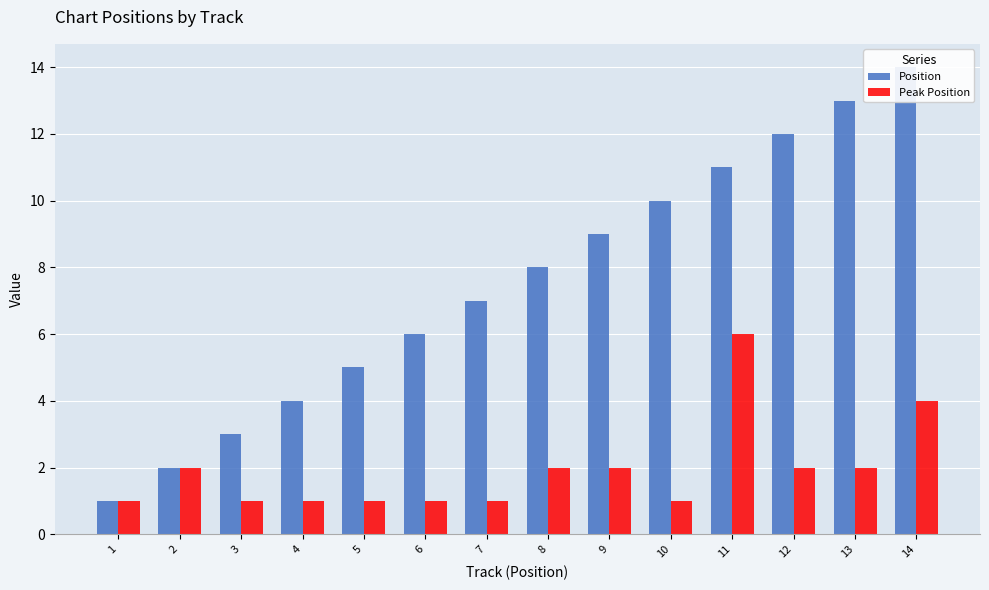

Which category has the highest value across all series?

14